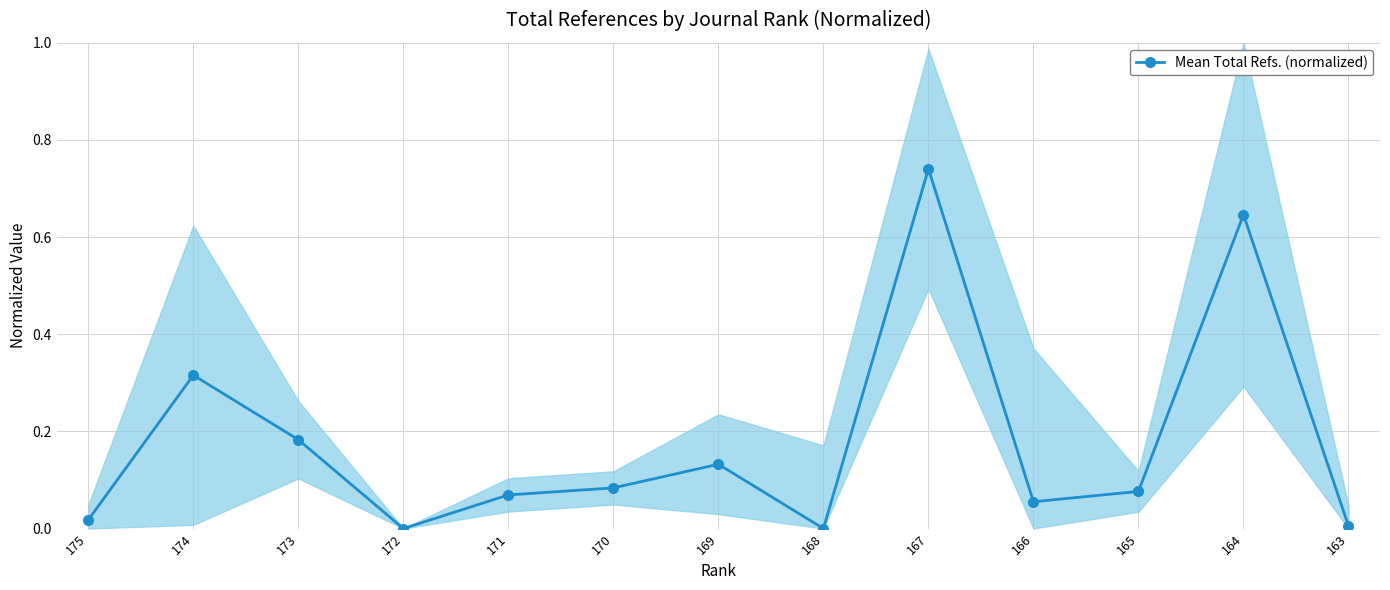

The value at 171 is 0.1. True or false?

True